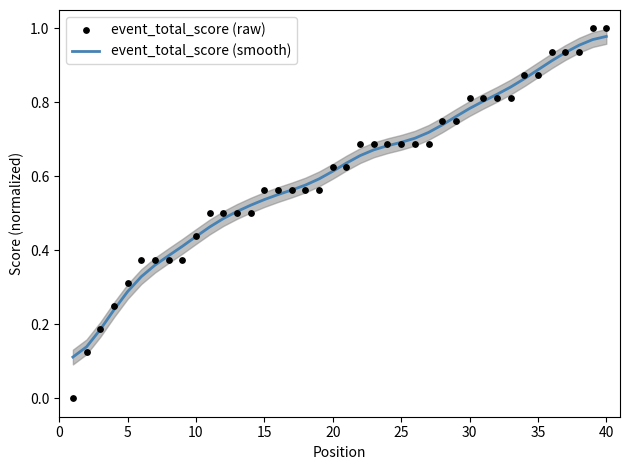

What is the total value across all series at 10?

0.4